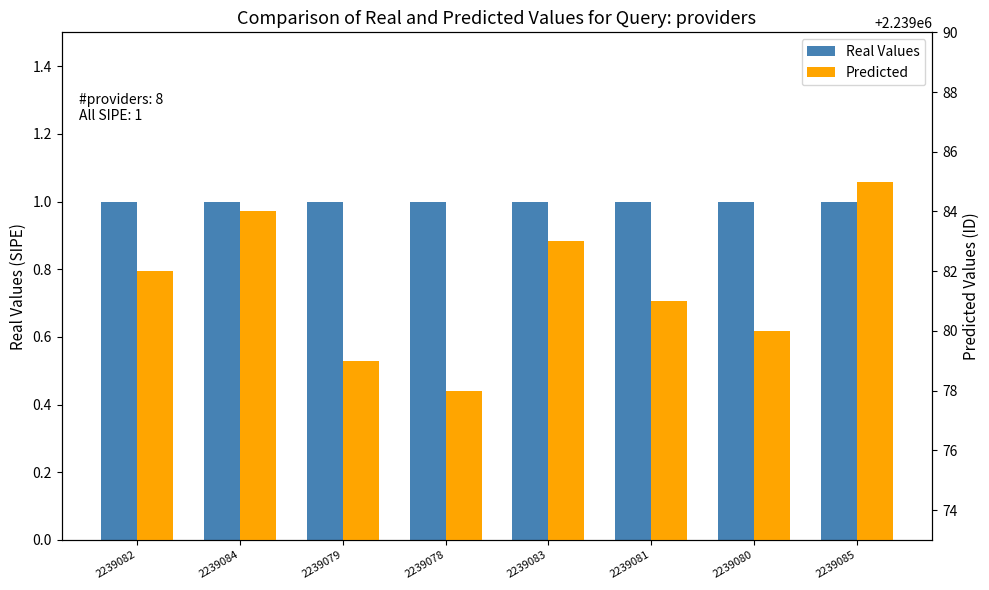

At which label is Real Values closest to 1?

2239082